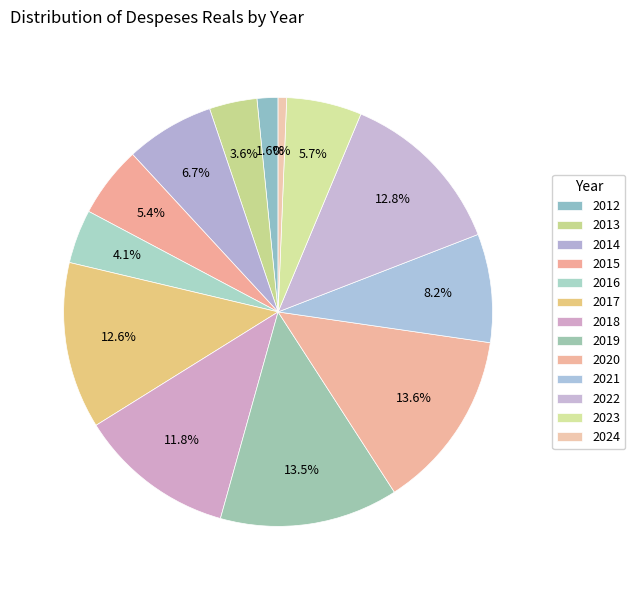

What percentage is the 2019 slice, to the nearest percent?

13%